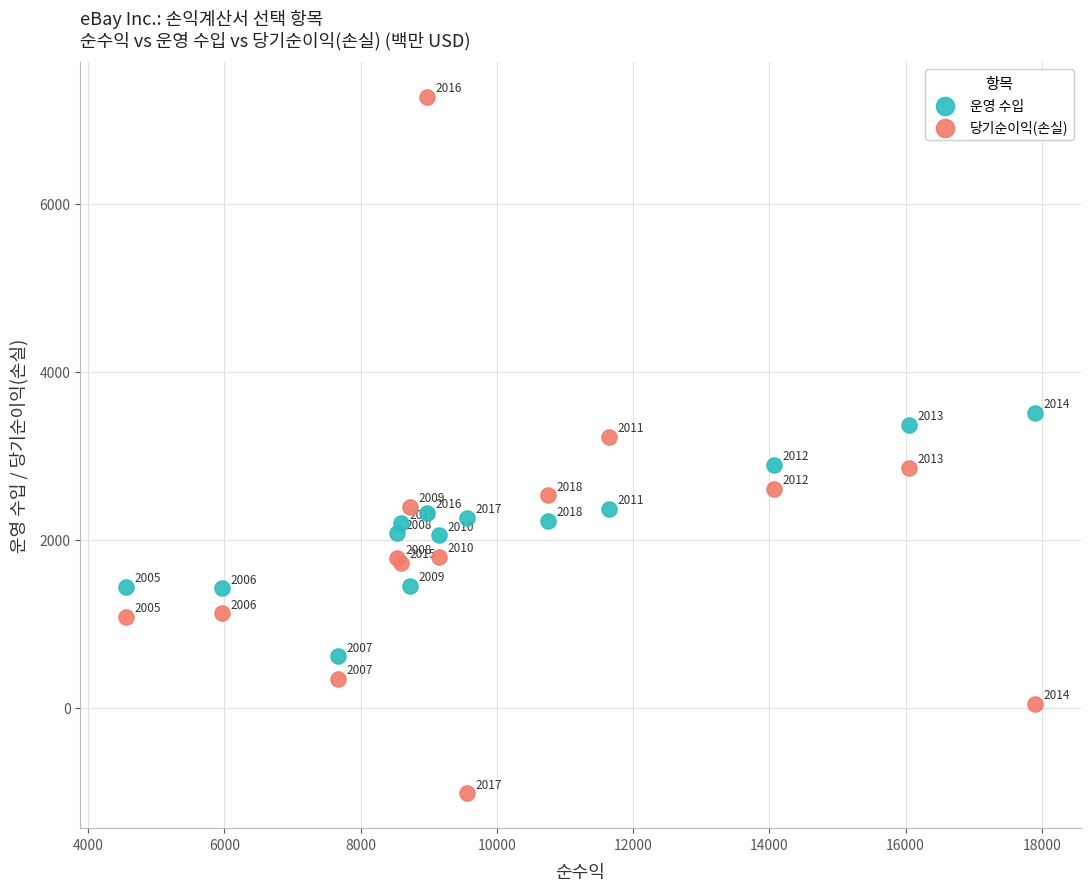

What is the X range (max minus min) for the scatter plot?

13350